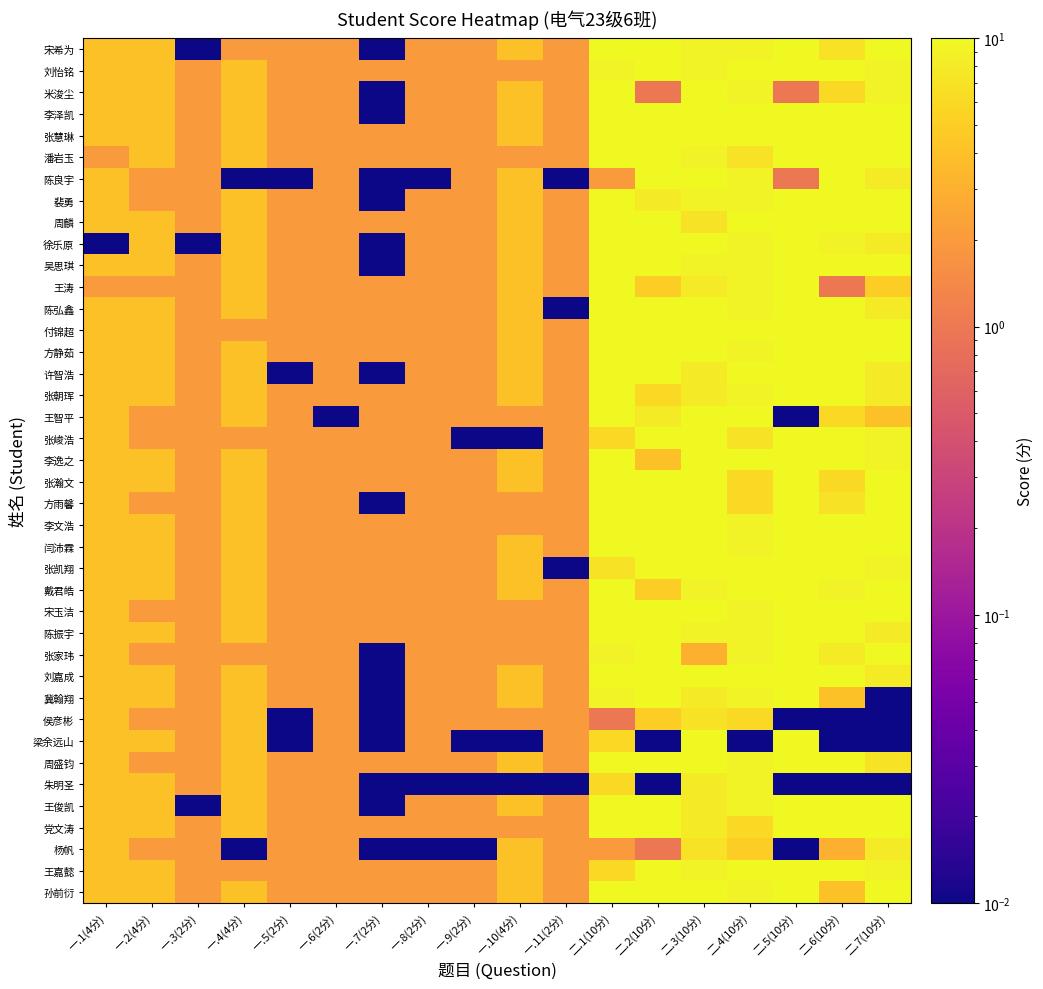

At which category does the chart reach its peak across all series?

二.1(10分)